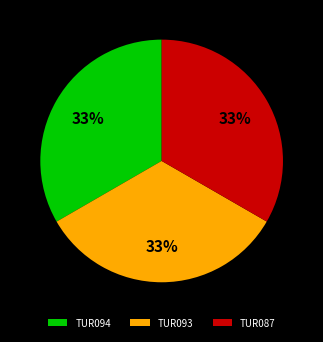

What is the ratio of the value at TUR093 to the value at TUR087?

1.0